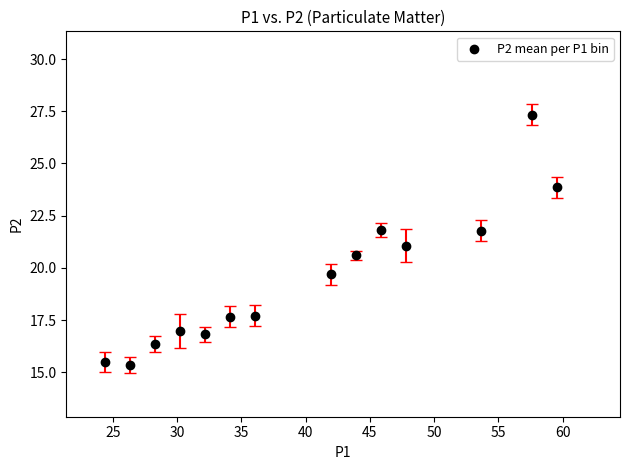

What is the range of Y values (max minus min)?

12.0